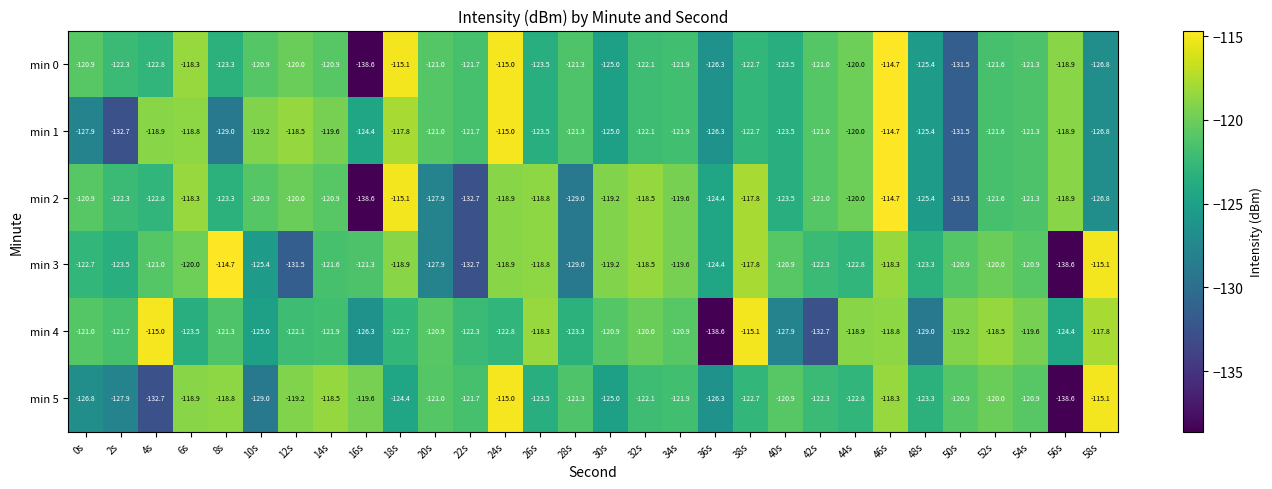

Read the min 0 value at 58s.

-126.8